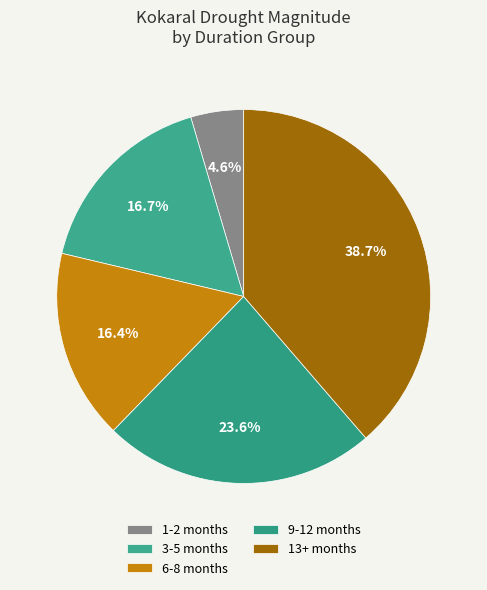

How many segments does this pie chart have?

5